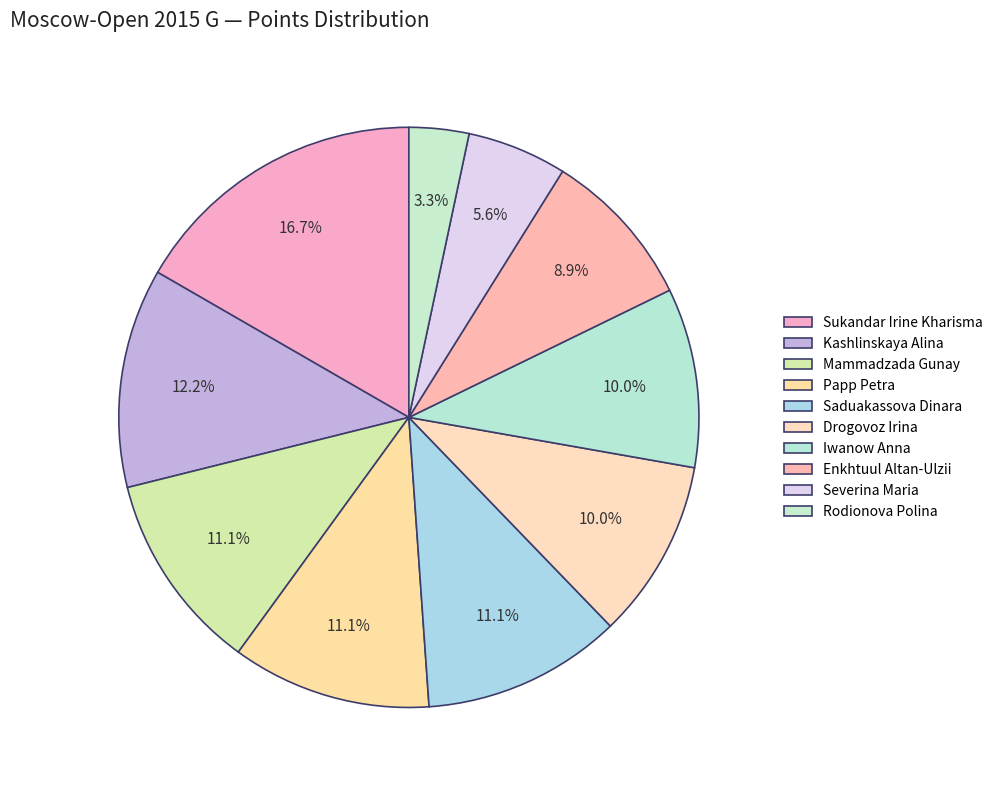

Count the number of slices in the pie.

10